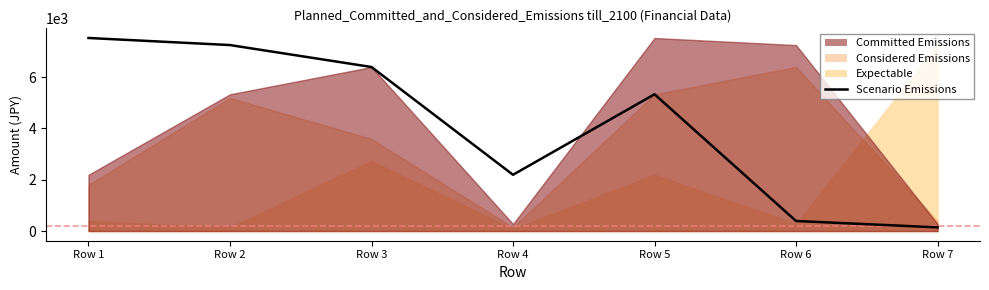

What is the difference between the second highest and second lowest values?

6860